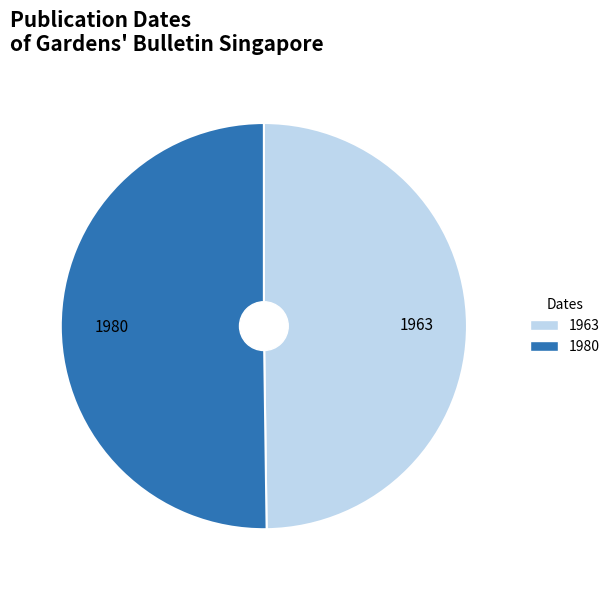

What is the ratio of the value at 1963 to the value at 1980?

1.0